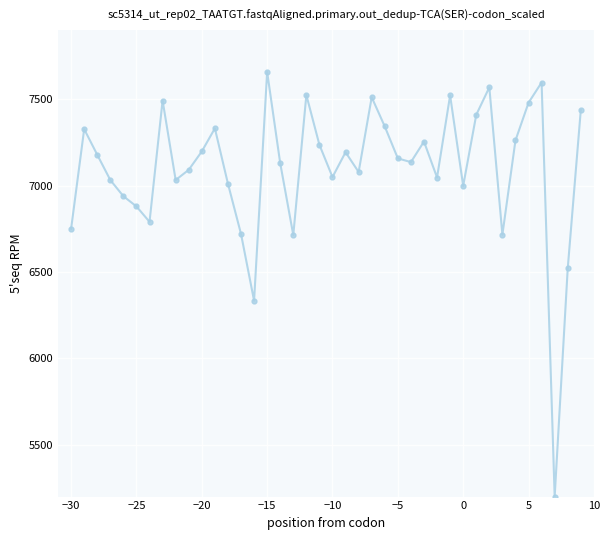

What is the value of the 36th point from the left?

7479.2